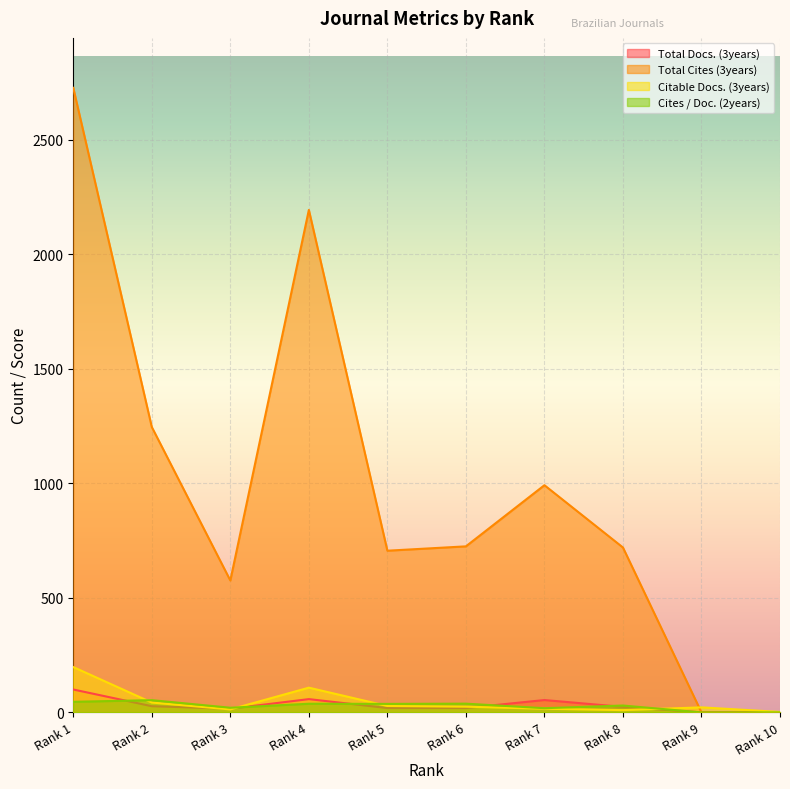

Reading left to right, what are all the values shown in this chart?

Total Docs. (3years): 100.0	27.0	16.0	58.0	19.0	19.0	54.0	24.0	0.0	0.0
Total Cites (3years): 2727.0	1246.0	576.0	2194.0	706.0	725.0	992.0	720.0	0.0	0.0
Citable Docs. (3years): 198.0	43.0	13.0	108.0	28.0	25.0	16.0	10.0	22.0	2.0
Cites / Doc. (2years): 46.3	53.5	20.4	37.8	37.2	38.2	18.4	30.0	0.0	0.0